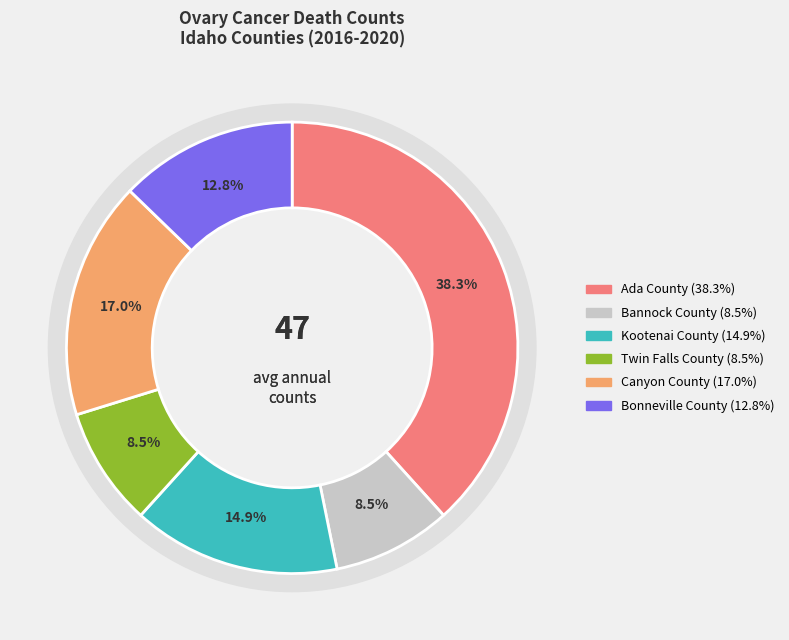

Approximately how many times larger is the value at Canyon County compared to Kootenai County?

1.1